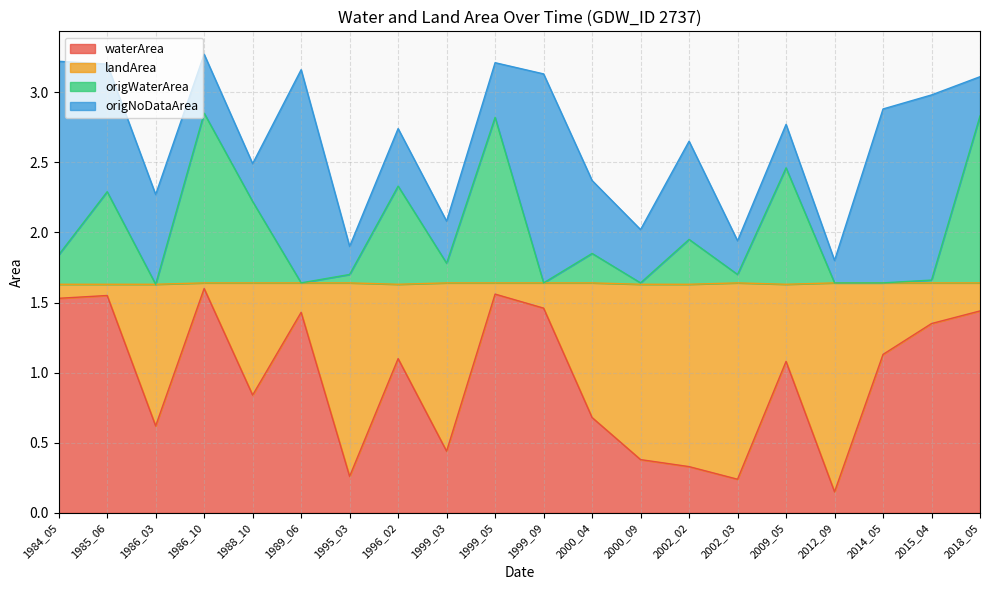

True or false: waterArea has a value of 0.7 at 2015_04.

False